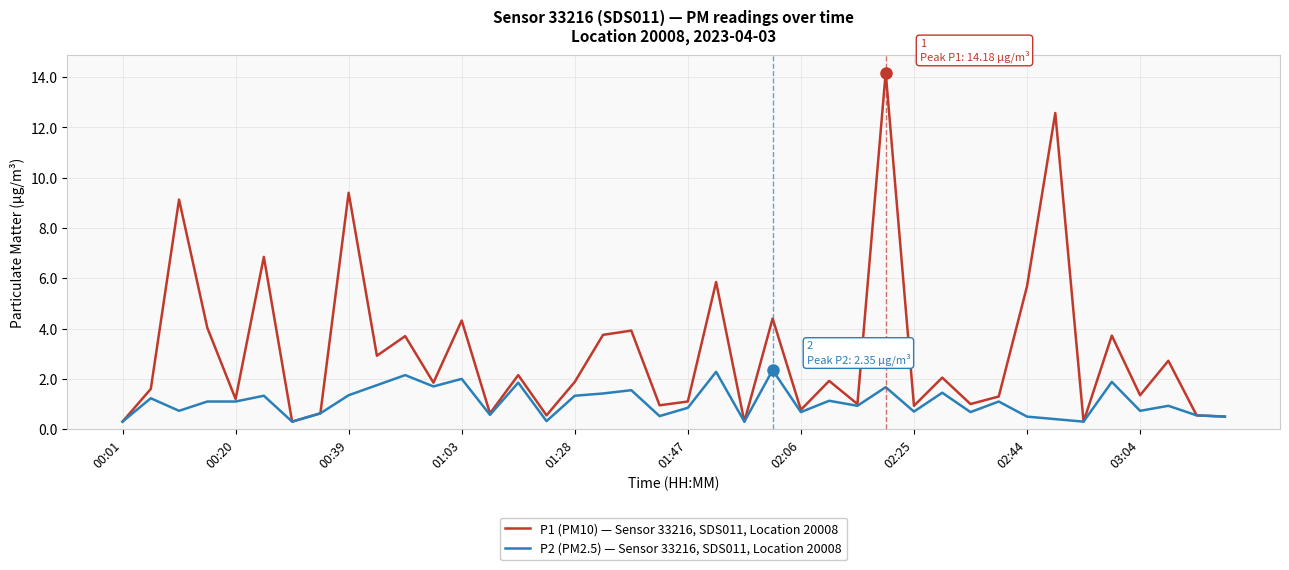

What is the sum of all P2 (PM2.5) — Sensor 33216, SDS011, Location 20008 values?

43.1